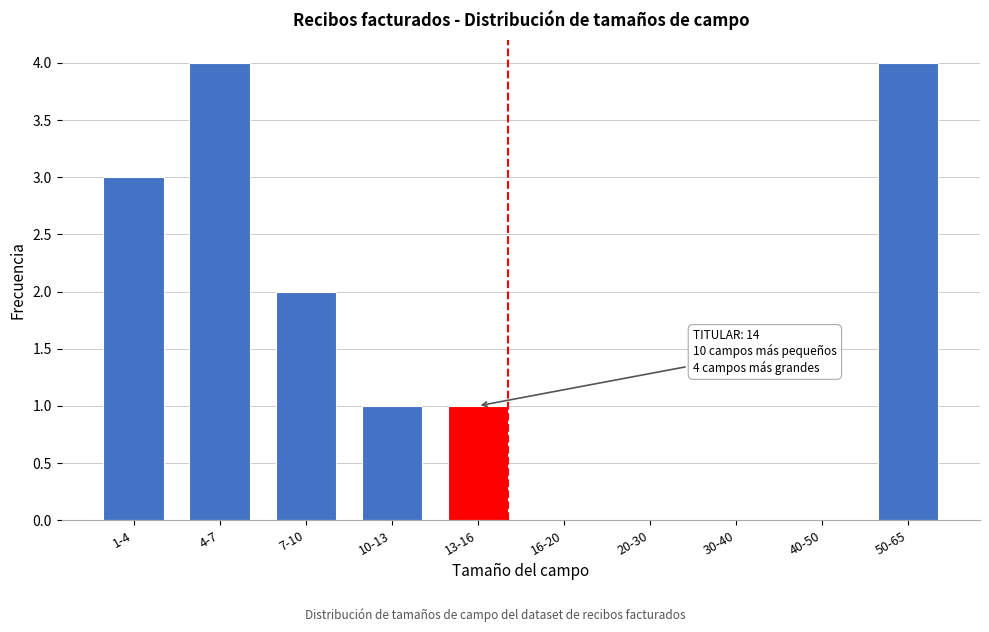

Reading left to right, extract all data points from this chart.

1-4=3	4-7=4	7-10=2	10-13=1	13-16=1	16-20=0	20-30=0	30-40=0	40-50=0	50-65=4